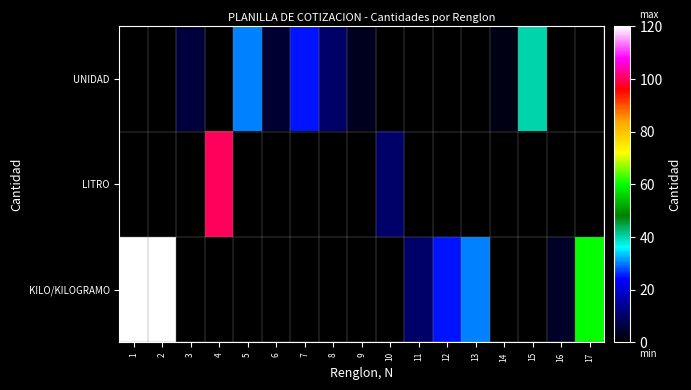

Which has a higher value, 14 or 1?

1